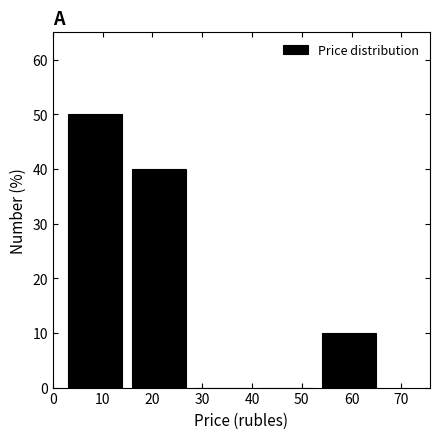

Reading left to right, list every bar in this chart as the range it spans on the x-axis followed by its height. Neither the bar edges nor the heights are printed on the chart, so give them approximately, as read against the axes.

2 to 15: 50
15 to 28: 40
28 to 40: 0
40 to 53: 0
53 to 66: 10